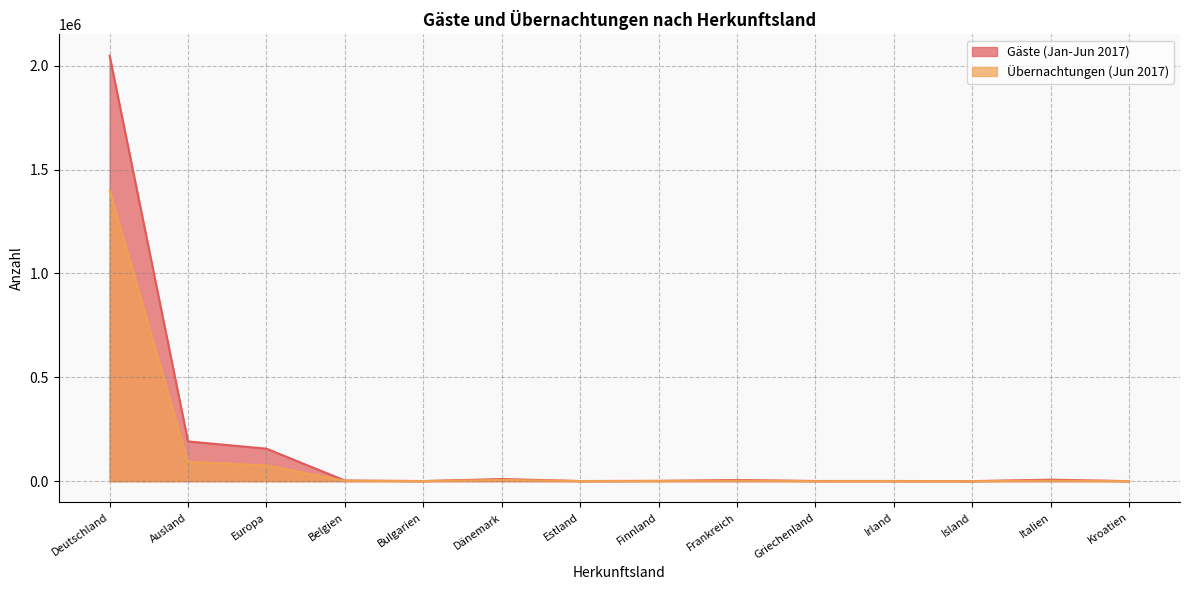

What is the sum of all Gäste (Jan-Jun 2017) values?

2426980